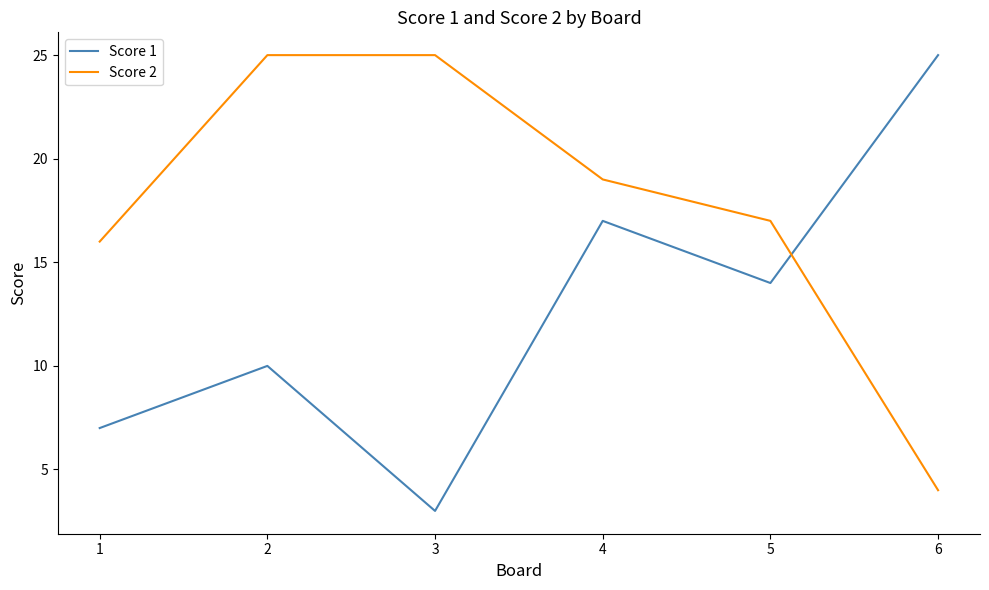

Between 1 and 4, which series saw the biggest shift?

Score 1